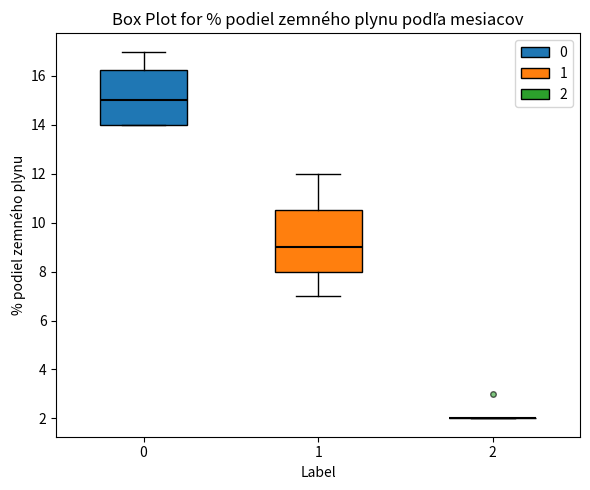

Reading left to right, read every box against the y-axis: the position of its median line, the range the box covers, and the ends of its whiskers. The values are not printed on the chart, so give them approximately, as read against the axis.

0: median 15.0, box 14.0 to 16.2, whiskers 14.0 to 17.0
1: median 9.0, box 8.0 to 10.6, whiskers 7.0 to 12.0
2: box collapsed to a line at 2.0, whiskers 2.0 to 2.0